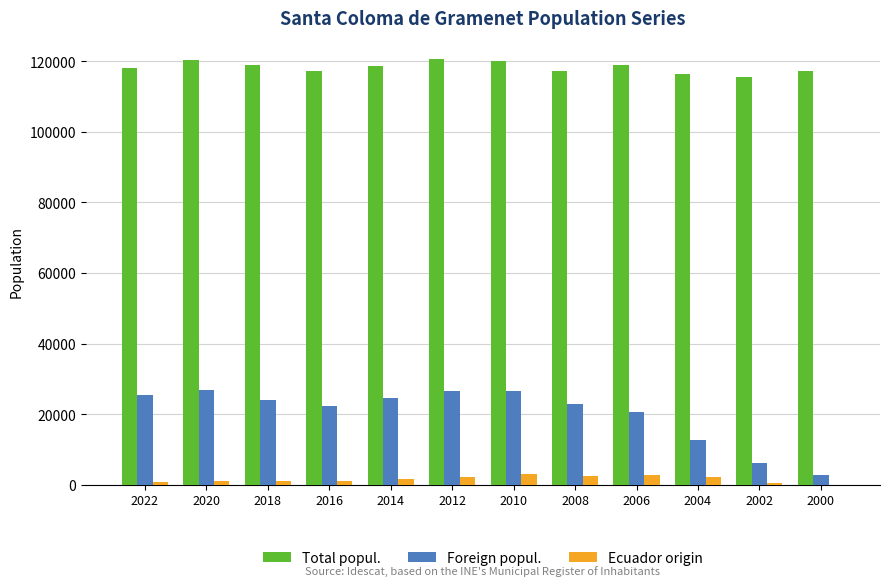

What are all the series names shown in the legend?

Total popul., Foreign popul., Ecuador origin